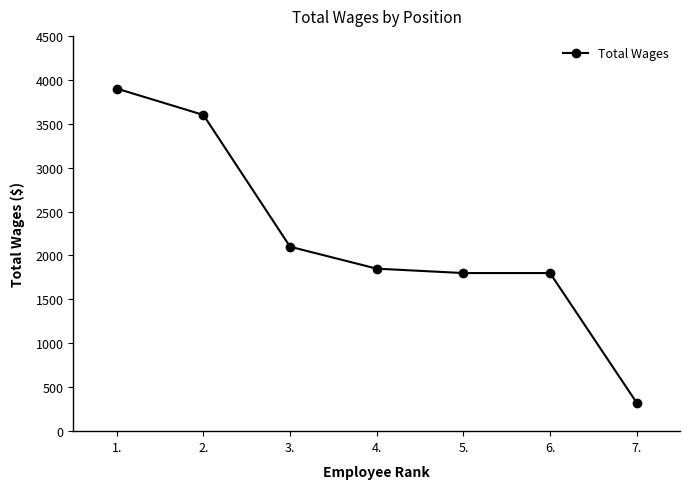

What is the label of the 2nd point from the left?

2.